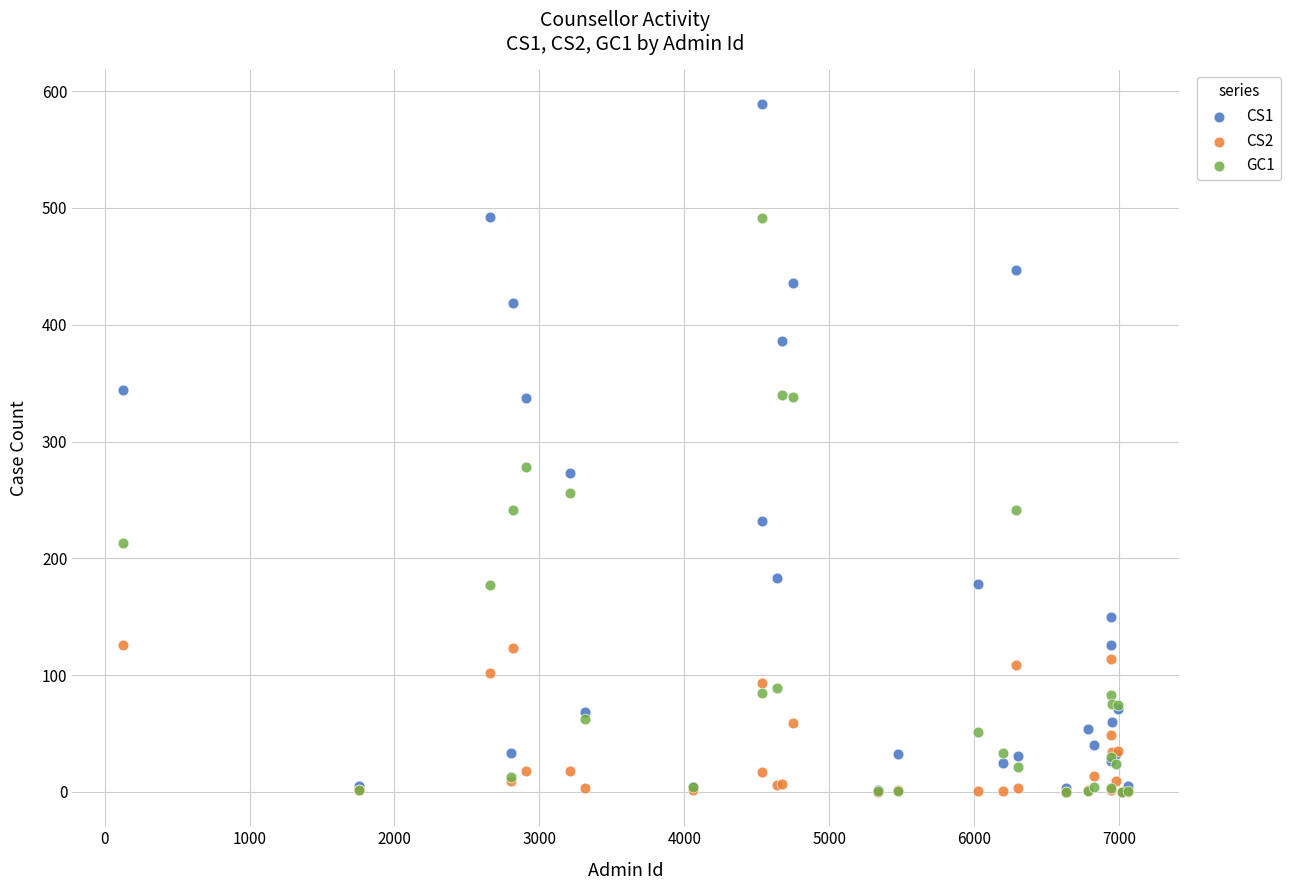

What are all the series names shown in the legend?

CS1, CS2, GC1